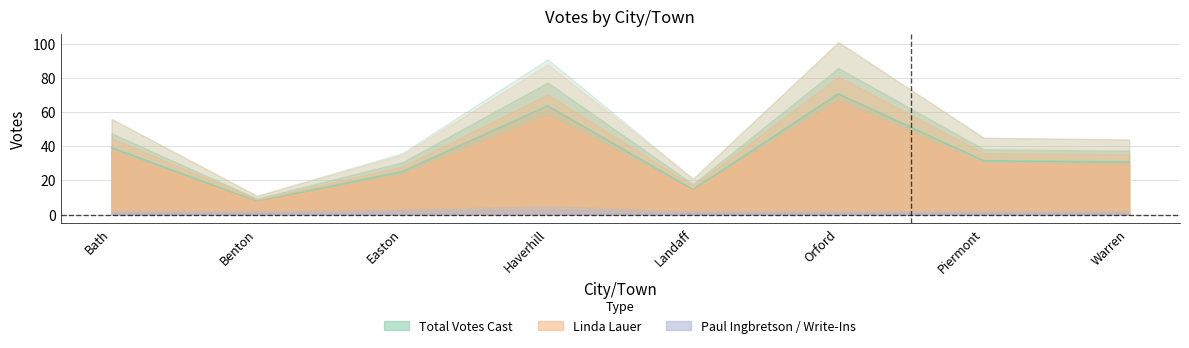

What is the label of the 4th point from the right?

Landaff